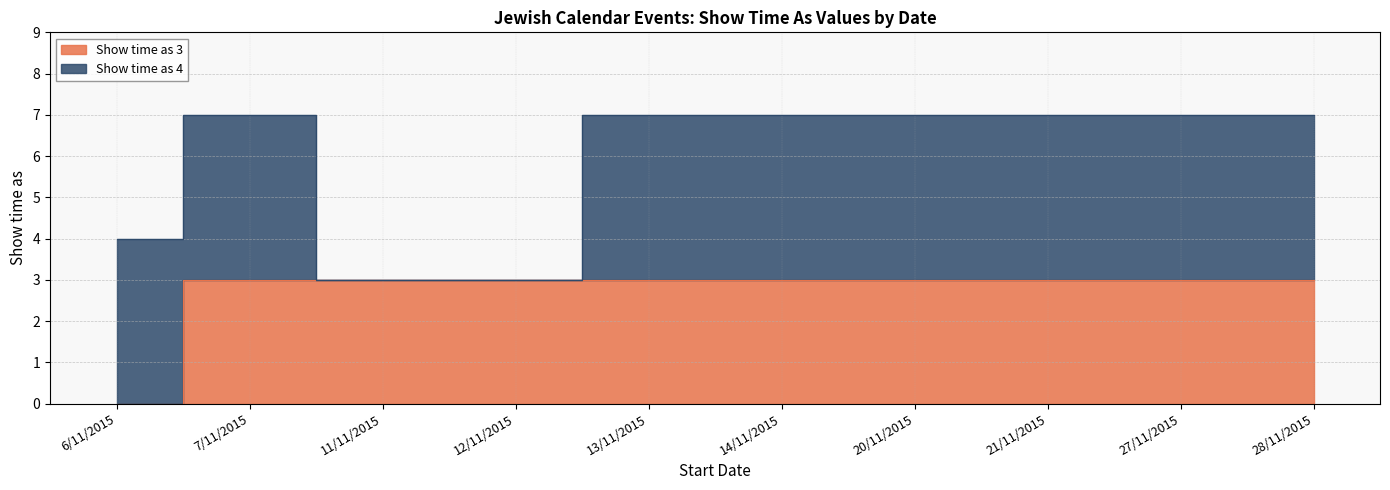

Reading left to right, extract all data points from this chart.

6/11/2015=0	7/11/2015=3	11/11/2015=3	12/11/2015=3	13/11/2015=3	14/11/2015=3	20/11/2015=3	21/11/2015=3	27/11/2015=3	28/11/2015=3